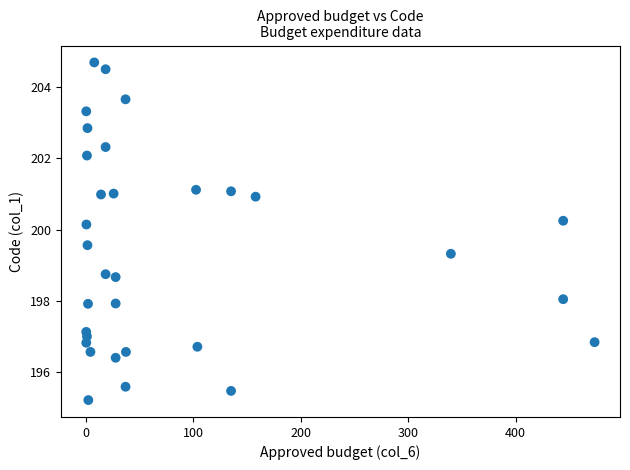

What is the range of Y values (max minus min)?

9.5